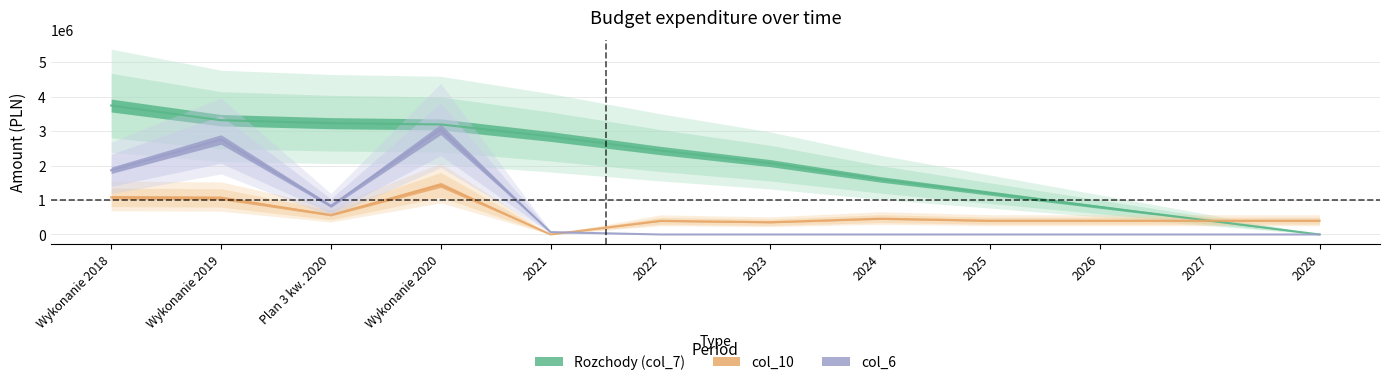

What is the difference between the maximum and second lowest values in the col_10 series?

1083029.6